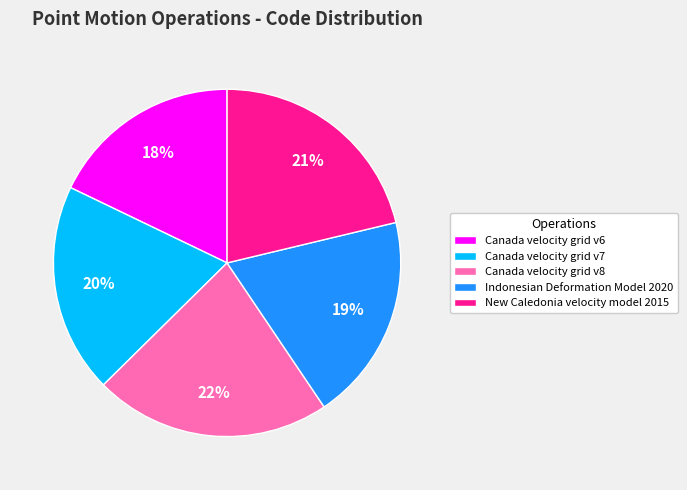

Do Canada velocity grid v8 and Canada velocity grid v6 together represent more than half of the pie?

No